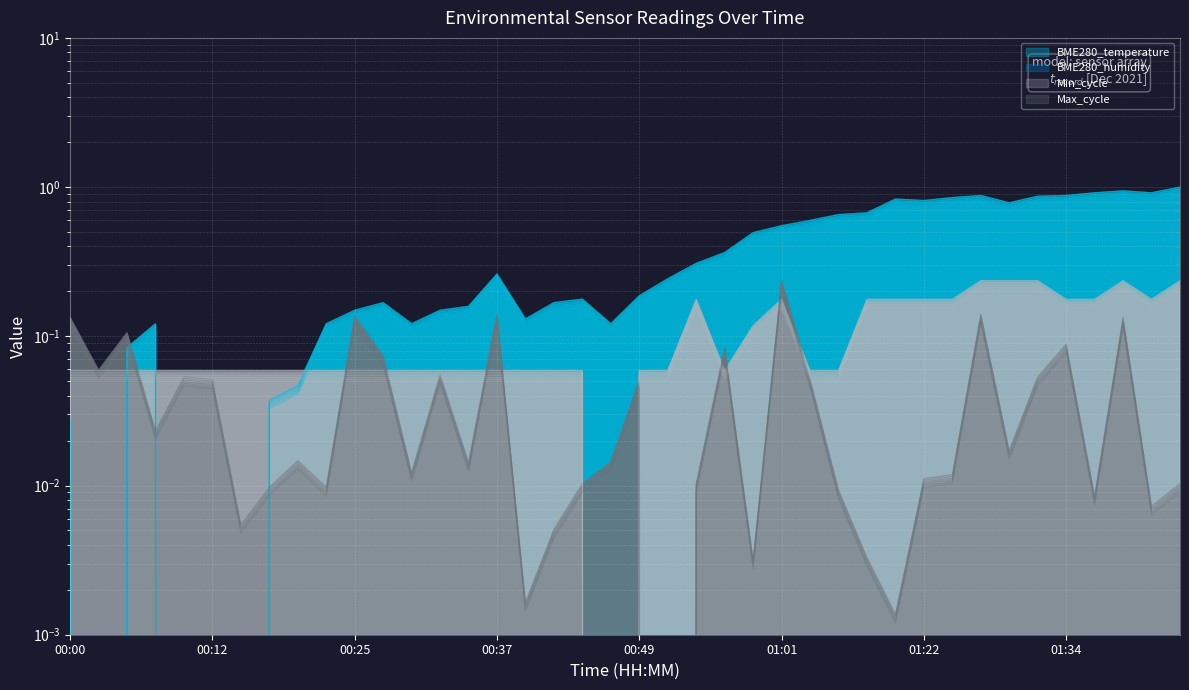

Reading left to right, extract all data points from this chart.

BME280_temperature: 0.0	0.0	0.1	0.1	0.0	0.0	0.0	0.0	0.0	0.1	0.1	0.2	0.1	0.1	0.2	0.3	0.1	0.2	0.2	0.1	0.2	0.2	0.3	0.4	0.5	0.5	0.6	0.6	0.7	0.8	0.8	0.8	0.9	0.8	0.8	0.9	0.9	0.9	0.9	1.0
Min_cycle: 0.1	0.1	0.1	0.1	0.1	0.1	0.1	0.1	0.1	0.1	0.1	0.1	0.1	0.1	0.1	0.1	0.1	0.1	0.1	0.0	0.1	0.1	0.2	0.1	0.1	0.2	0.1	0.1	0.2	0.2	0.2	0.2	0.2	0.2	0.2	0.2	0.2	0.2	0.2	0.2
Max_cycle: 0.1	0.1	0.1	0.0	0.1	0.0	0.0	0.0	0.0	0.0	0.1	0.1	0.0	0.1	0.0	0.1	0.0	0.0	0.0	0.0	0.0	0.0	0.0	0.1	0.0	0.2	0.0	0.0	0.0	0.0	0.0	0.0	0.1	0.0	0.1	0.1	0.0	0.1	0.0	0.0